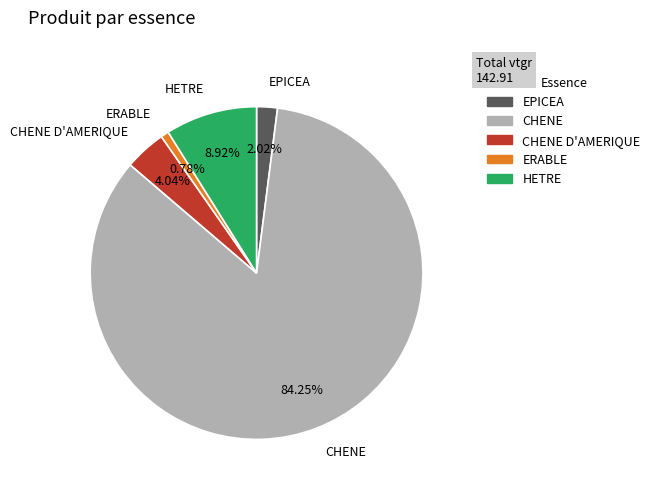

Rank the categories by value from highest to lowest.

CHENE, HETRE, CHENE D'AMERIQUE, EPICEA, ERABLE